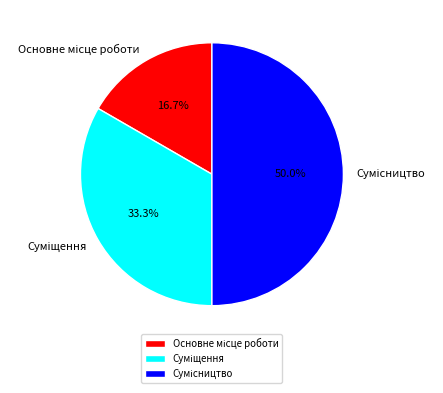

Approximately how many times larger is the value at Суміщення compared to Основне місце роботи?

2.0